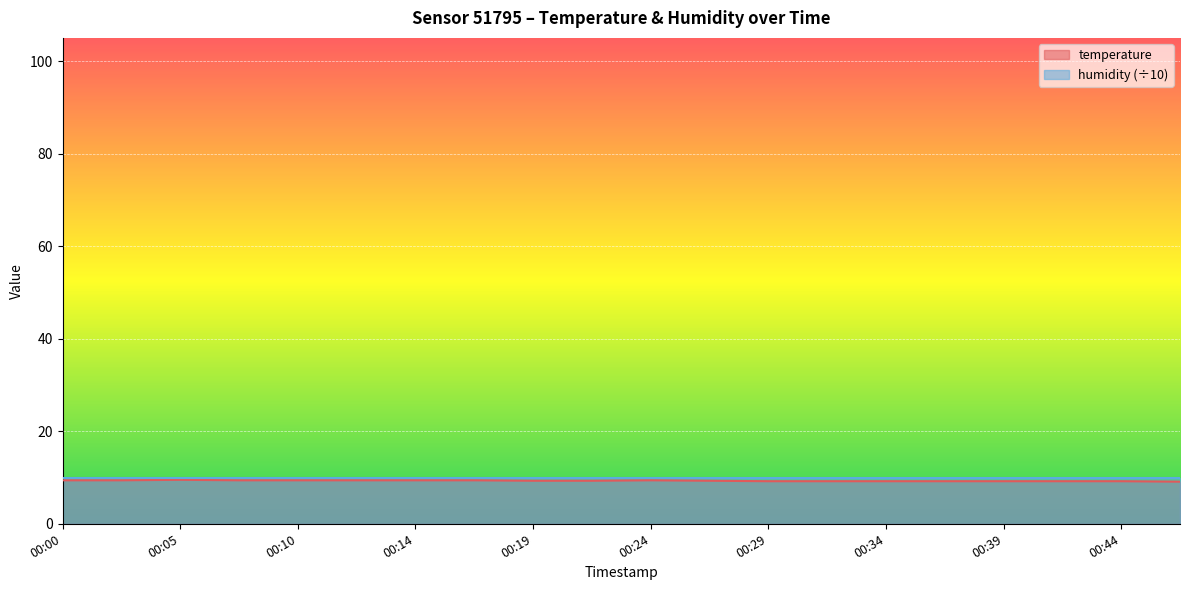

How many lines are shown in the chart?

2